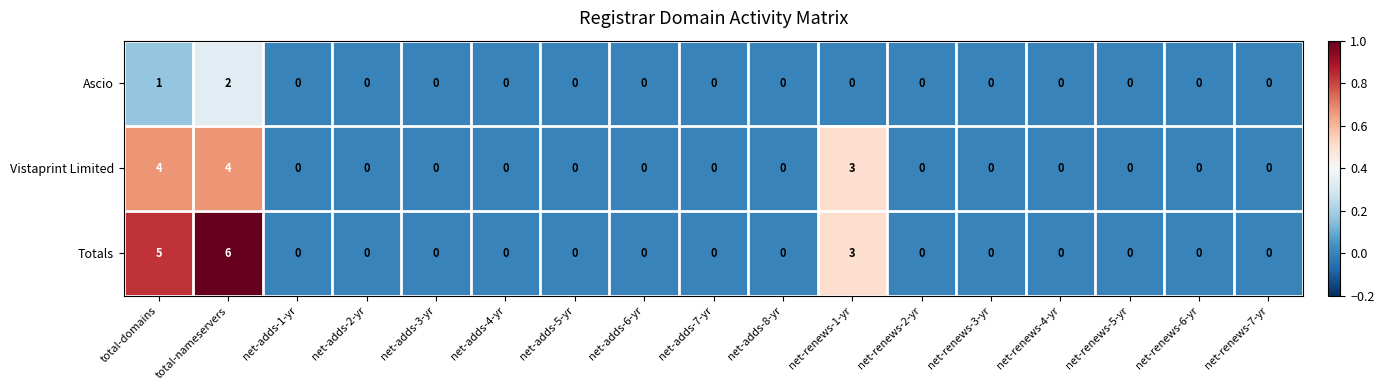

How many series are shown in this chart?

3